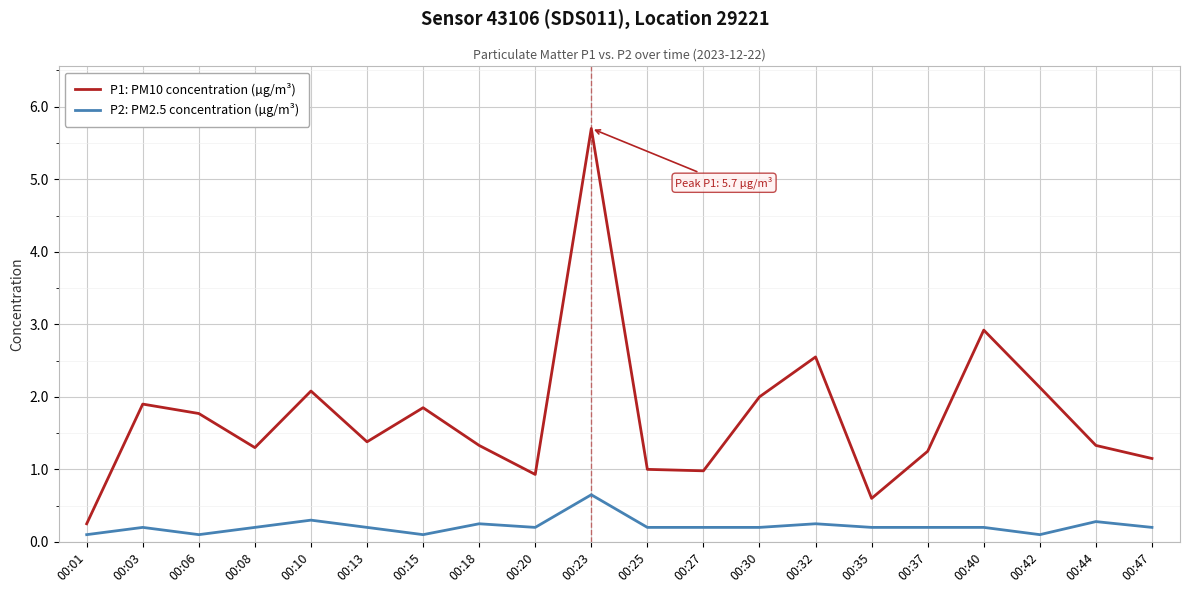

Which category has the highest value in the P2: PM2.5 concentration (µg/m³) series?

00:23